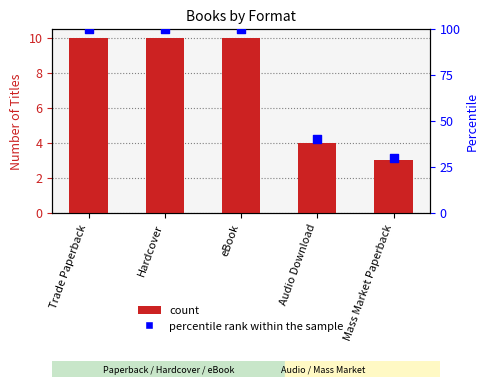

Which series has the largest total across all categories?

percentile rank within the sample